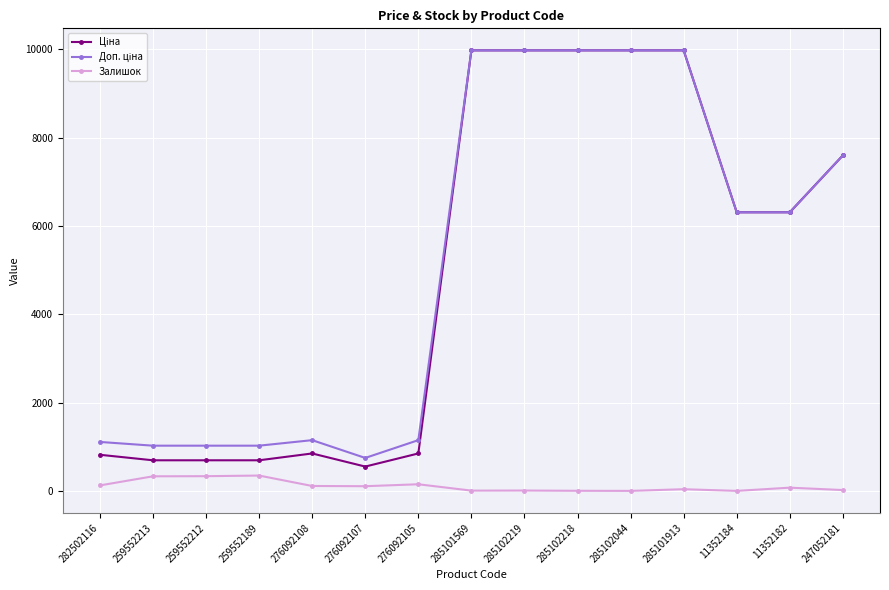

What is the difference between the highest and lowest values at 282502116?

984.2